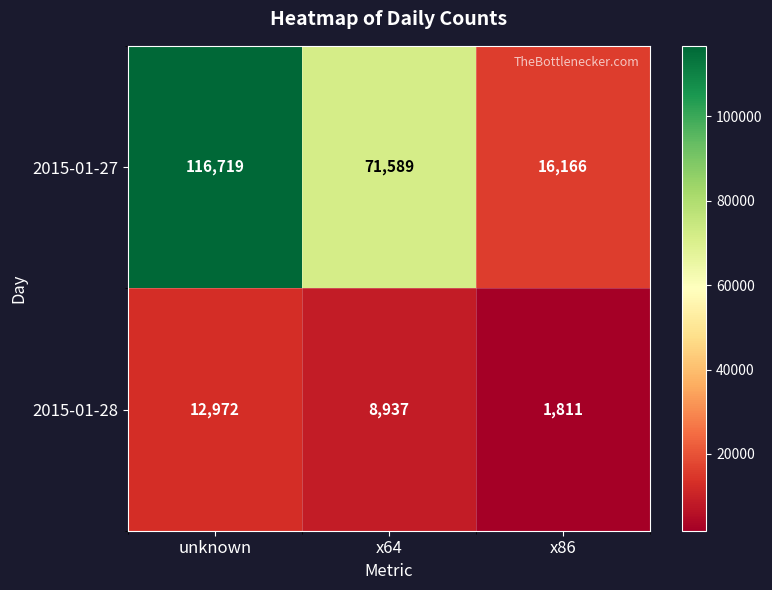

Reading left to right, what are all the values shown in this chart?

2015-01-27: unknown=116719	x64=71589	x86=16166
2015-01-28: unknown=12972	x64=8937	x86=1811